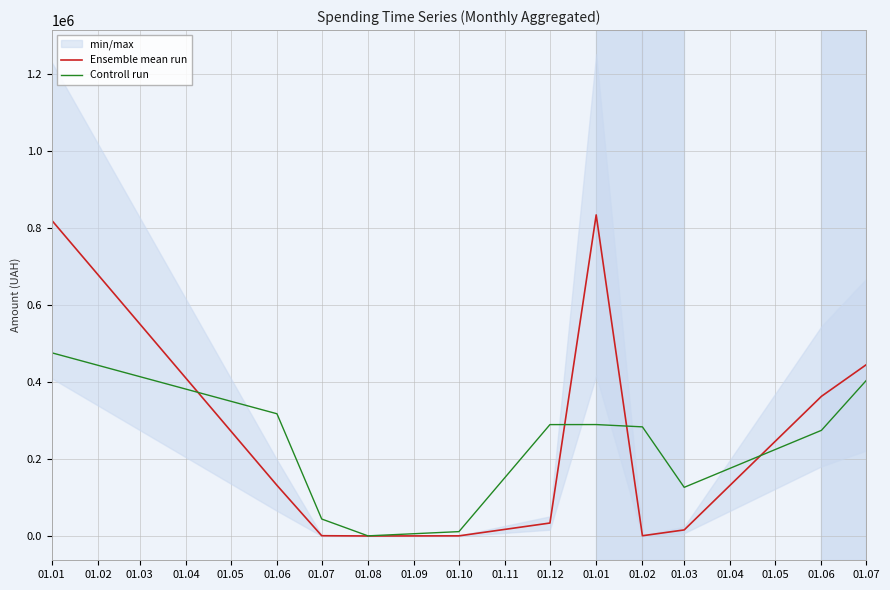

True or false: Controll run and Ensemble mean run cross at least once.

True